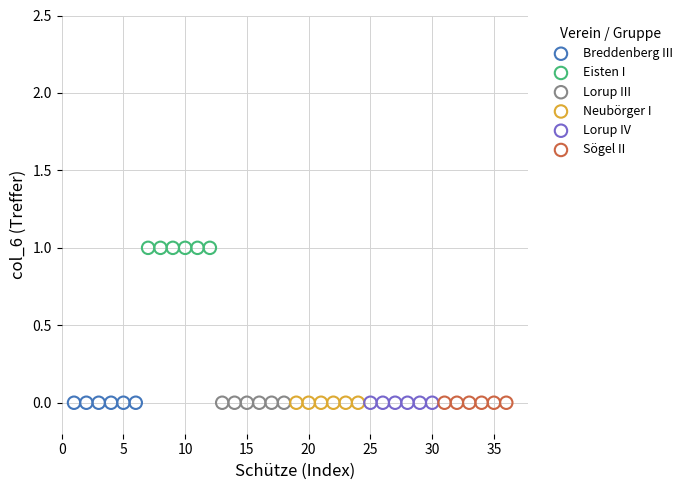

Which series reaches the maximum Y coordinate?

Eisten I